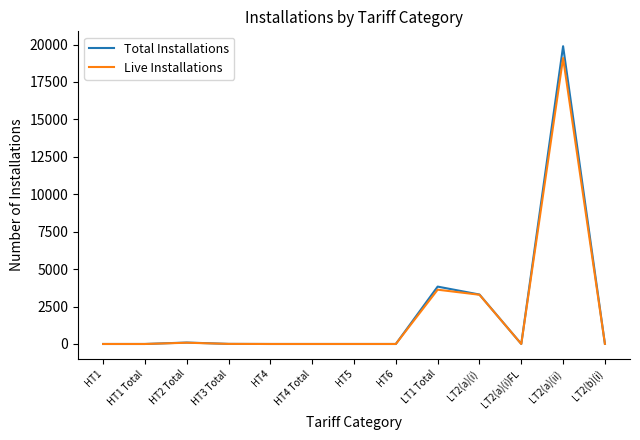

What is the average value of the Total Installations series?

2087